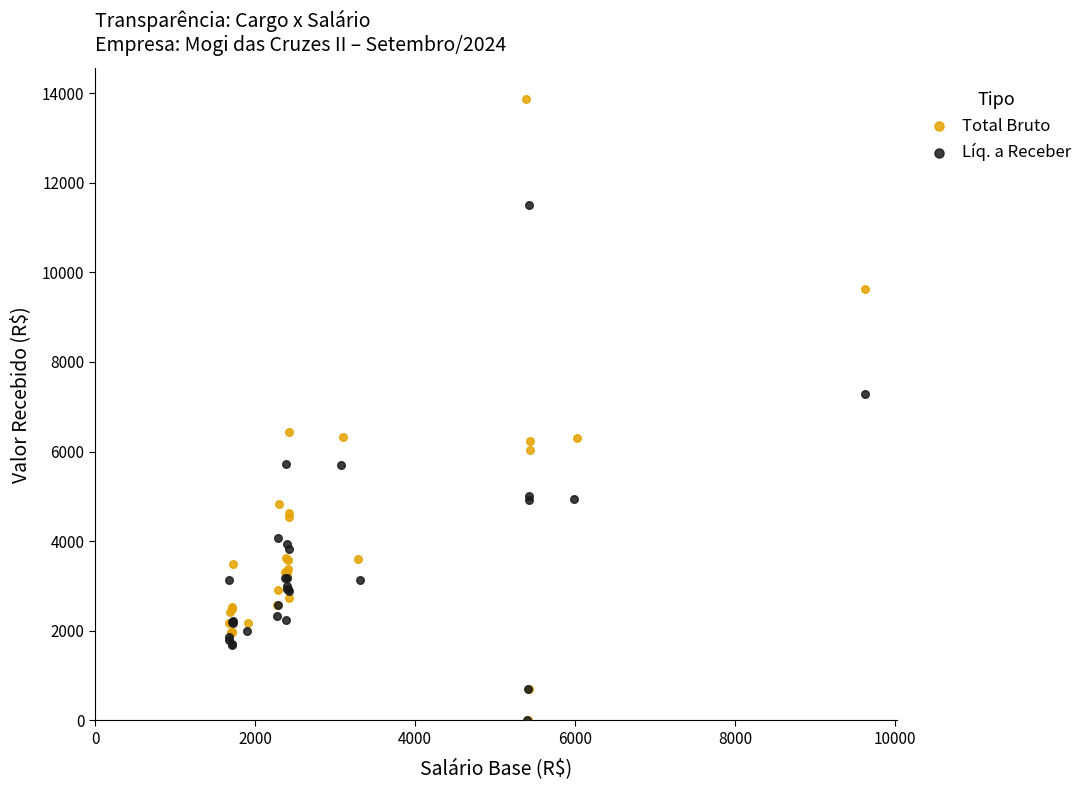

What are all the series names shown in the legend?

Total Bruto, Líq. a Receber